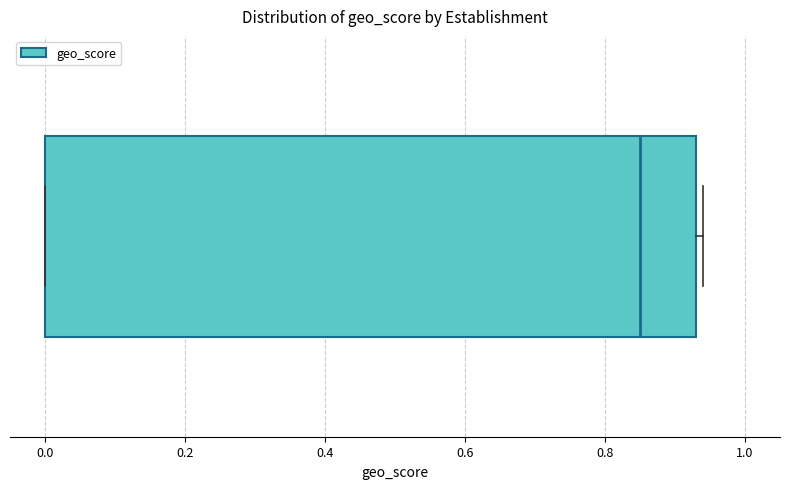

Where is the right edge of the box on the x-axis? The values are not printed on the chart, so give them approximately, as read against the axis.

0.94